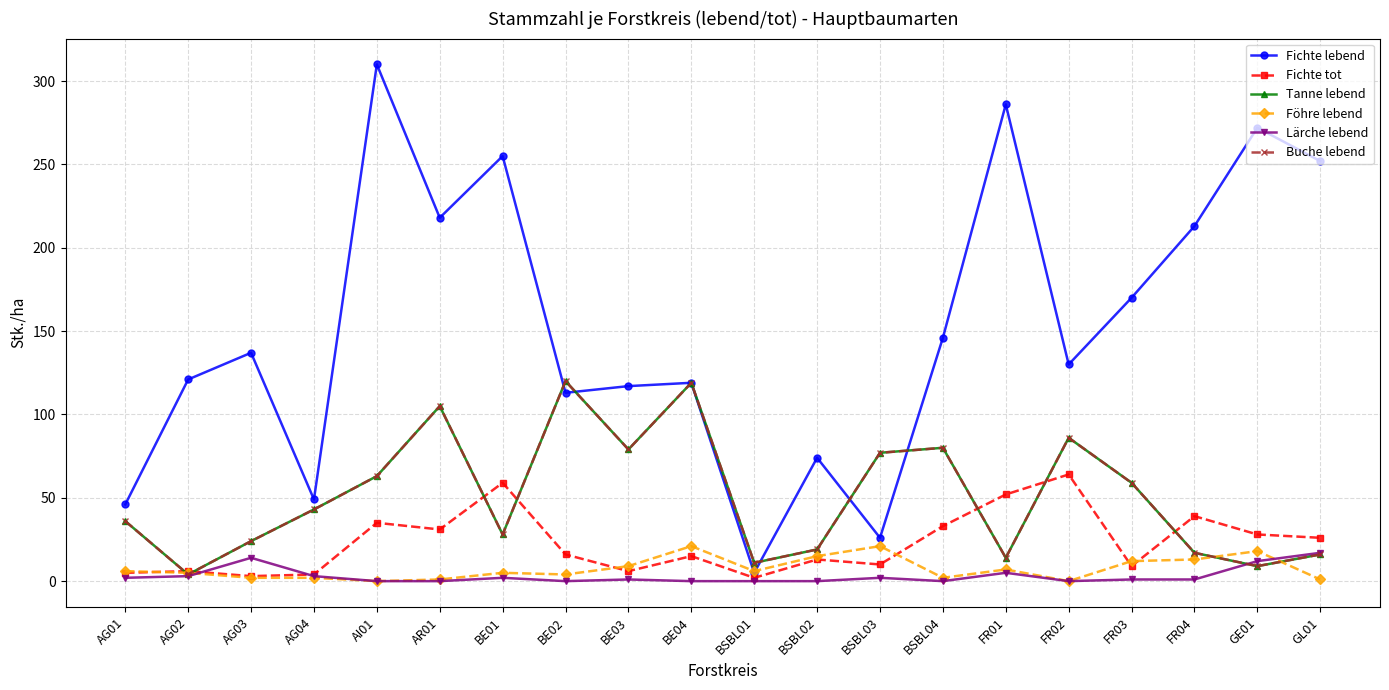

How many series are shown in this chart?

6